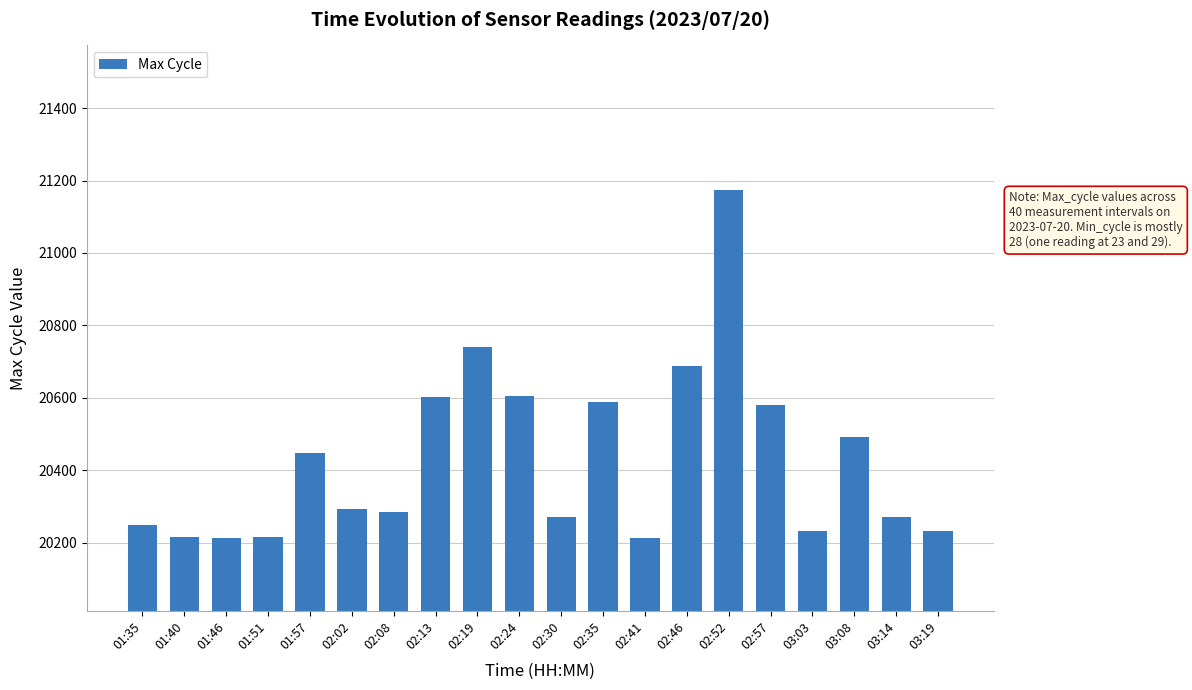

What is the label of the 19th bar from the right?

01:40